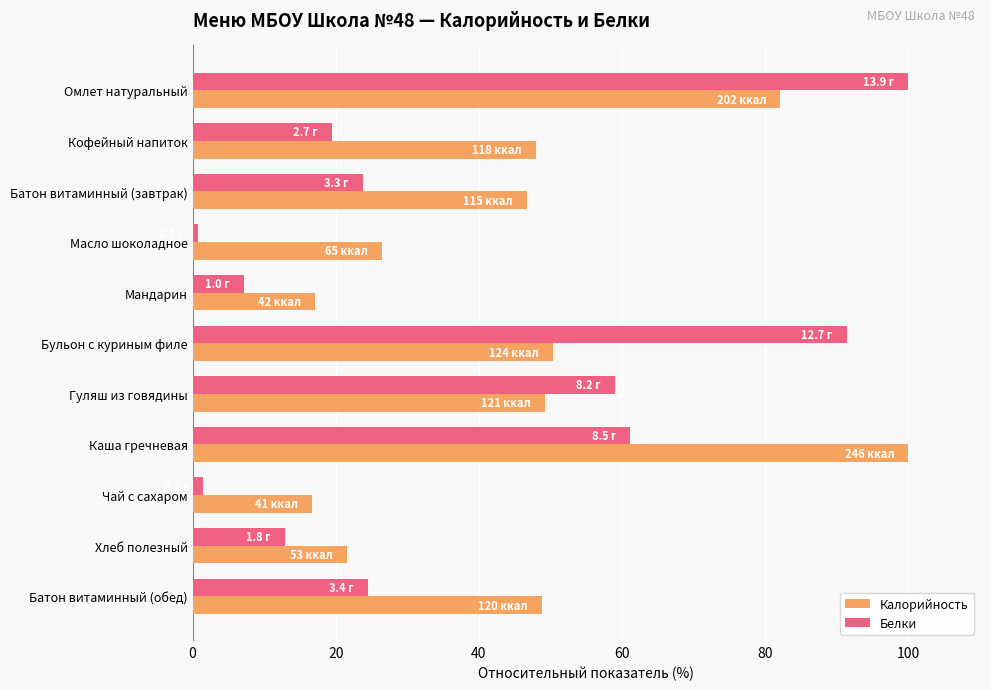

At how many categories does at least one series exceed 14?

11